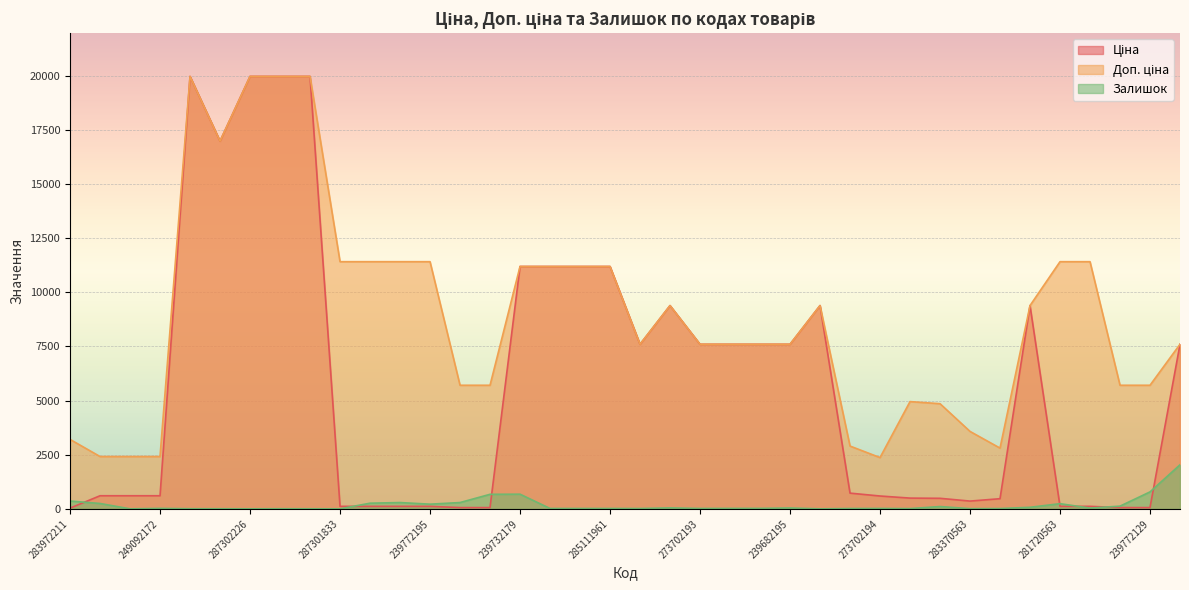

What is the value of the Залишок point at the 27th from the left?

15.0